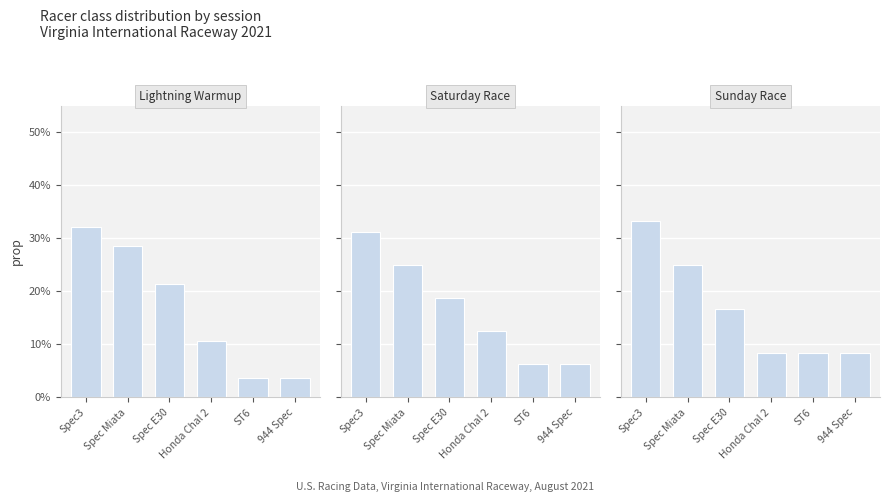

What is the approximate value of Saturday Race at 944 Spec?

0.1